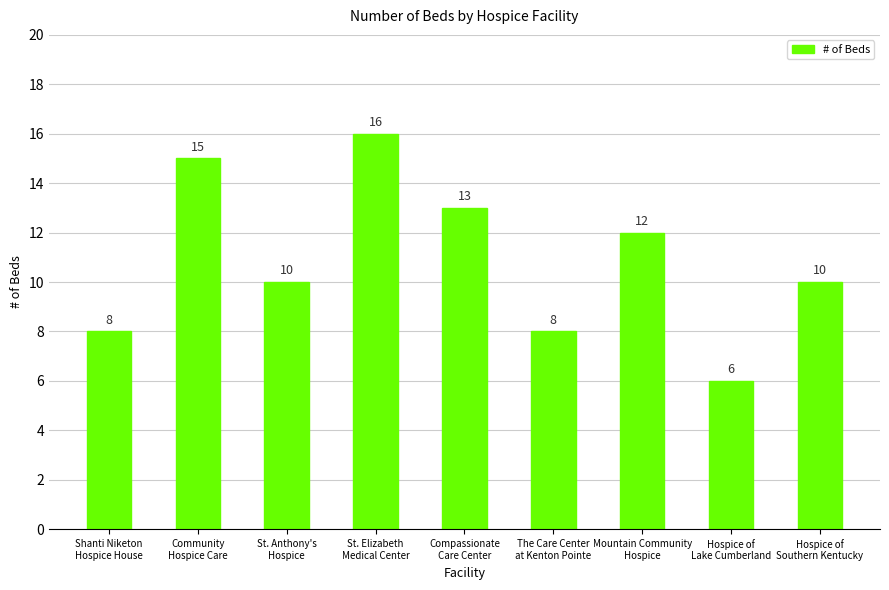

Reading right to left, list all the values displayed in this chart.

Hospice of
Southern Kentucky=10	Hospice of
Lake Cumberland=6	Mountain Community
Hospice=12	The Care Center
at Kenton Pointe=8	Compassionate
Care Center=13	St. Elizabeth
Medical Center=16	St. Anthony's
Hospice=10	Community
Hospice Care=15	Shanti Niketon
Hospice House=8